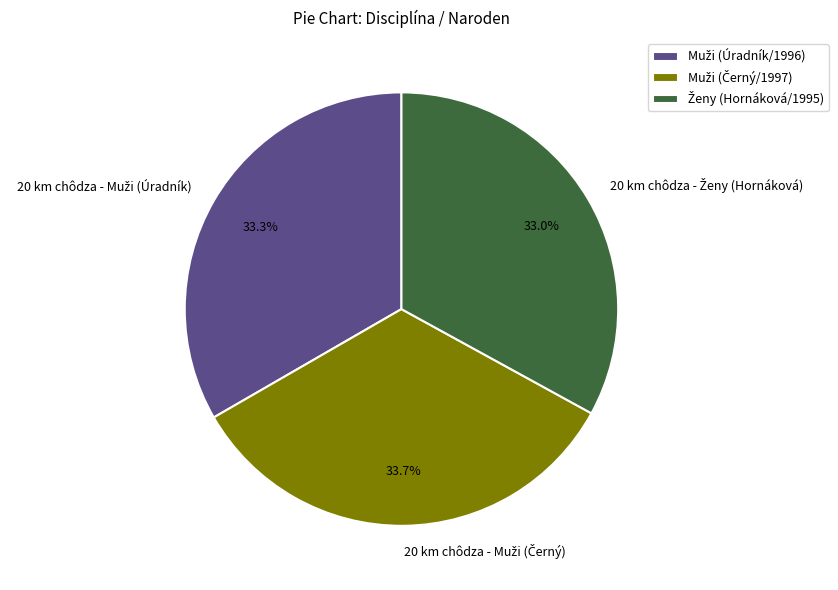

Does any single category account for the majority?

No